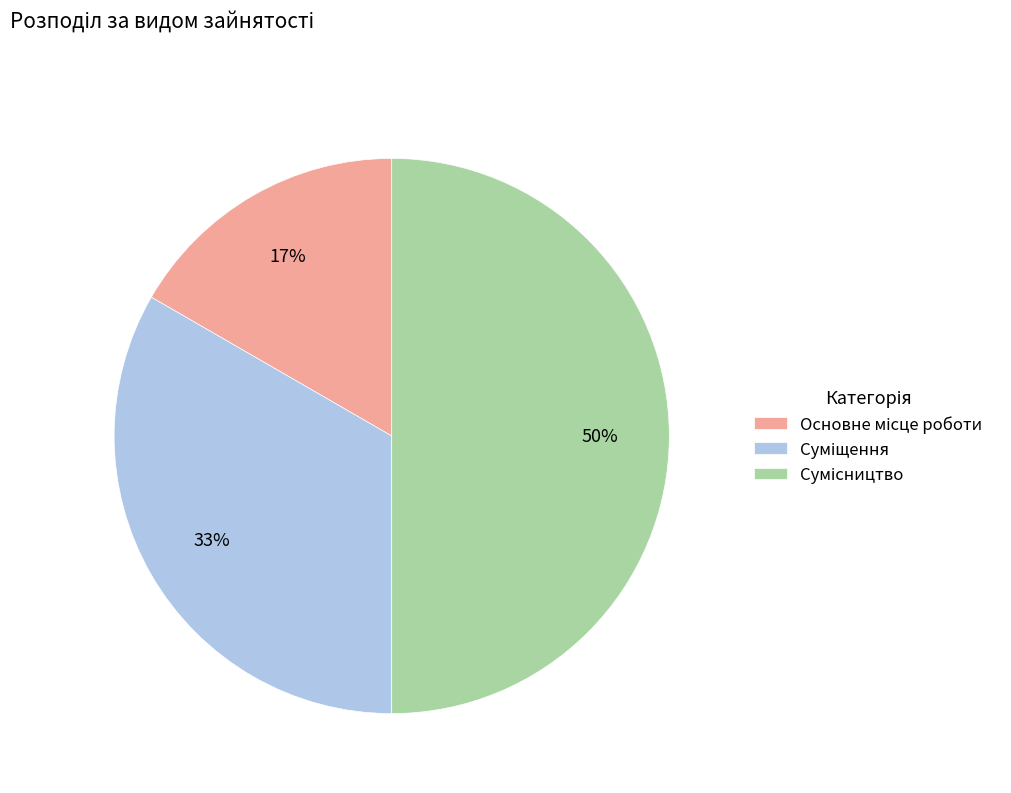

To the nearest percent, what is the difference between the largest and smallest slice percentages?

33%